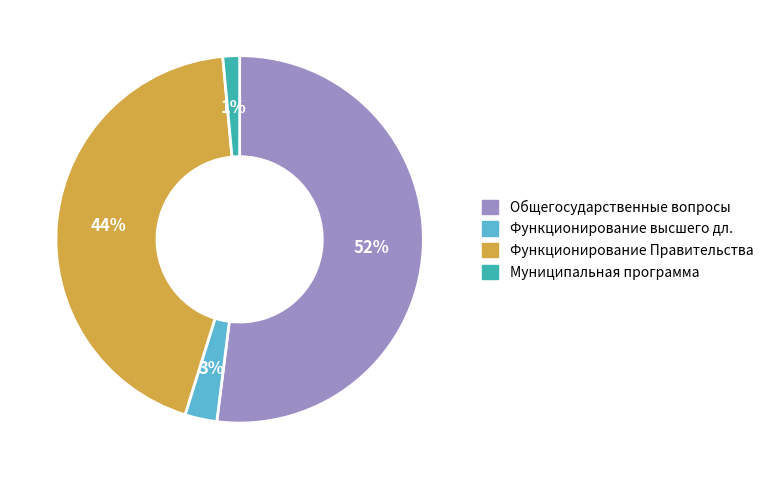

To the nearest percent, what is the difference between the largest and smallest slice percentages?

51%